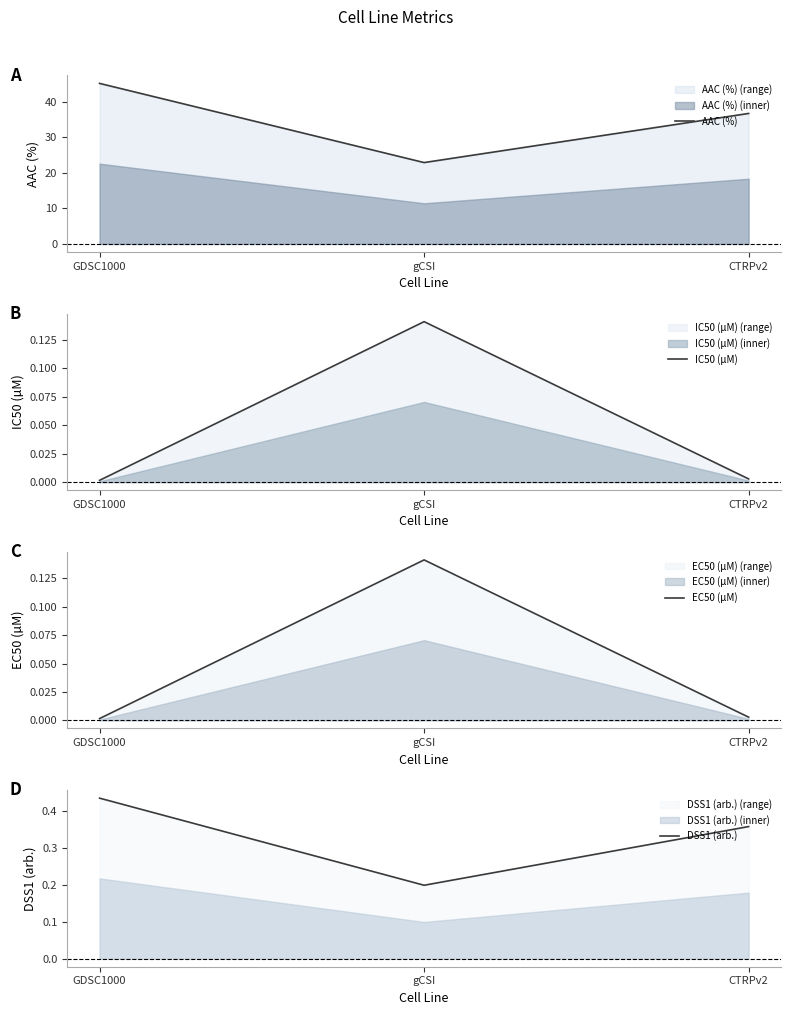

What position from the left is gCSI?

2